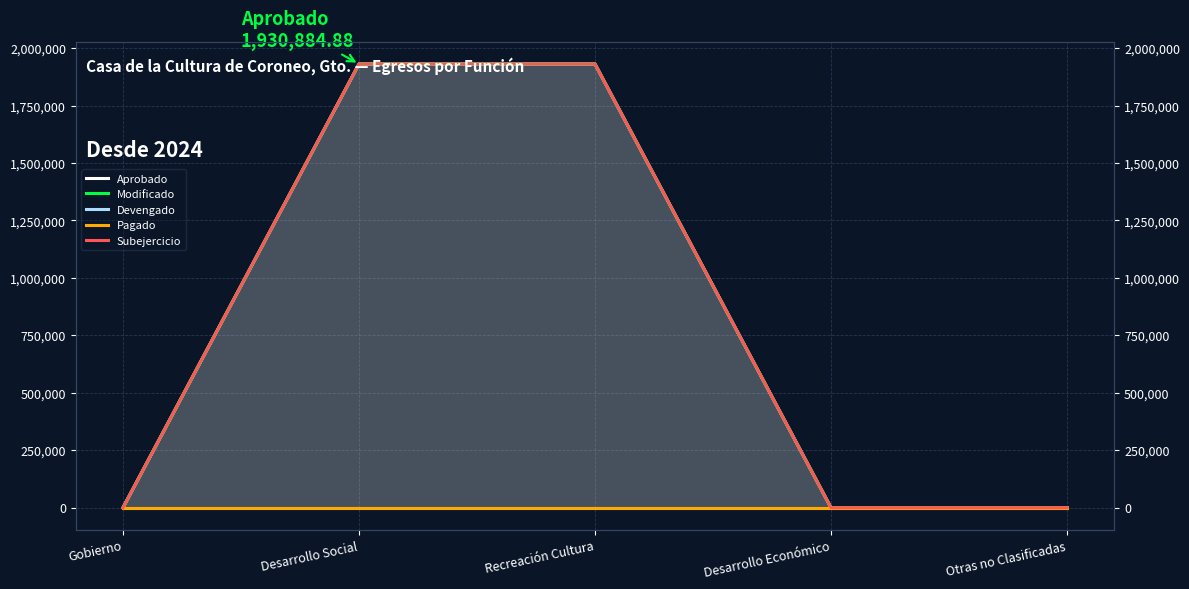

Which has a higher value, Otras no Clasificadas or Desarrollo Social?

Desarrollo Social